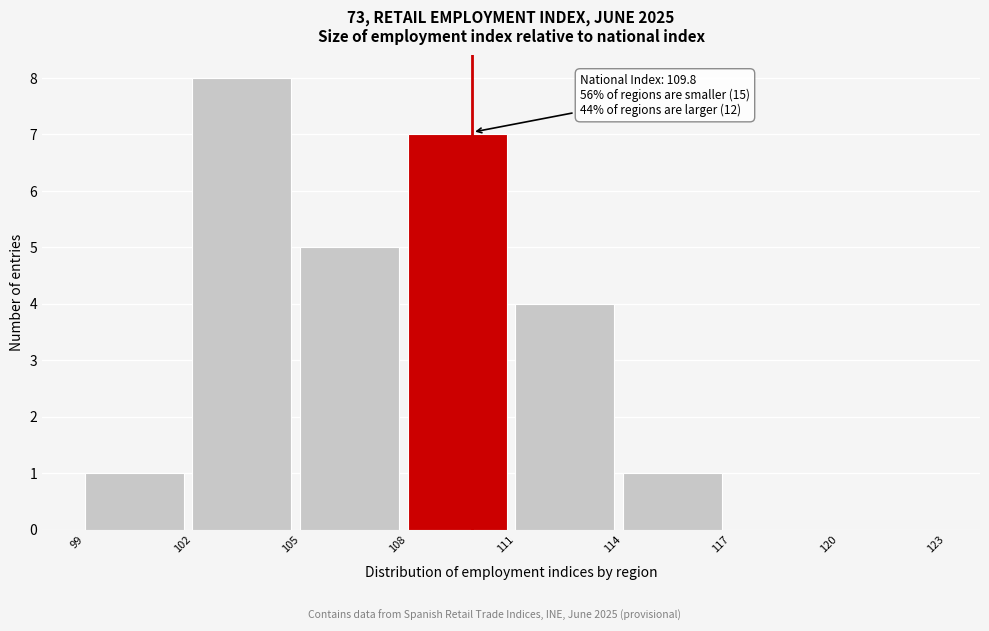

Which range on the x-axis has the tallest bar?

102 to 105